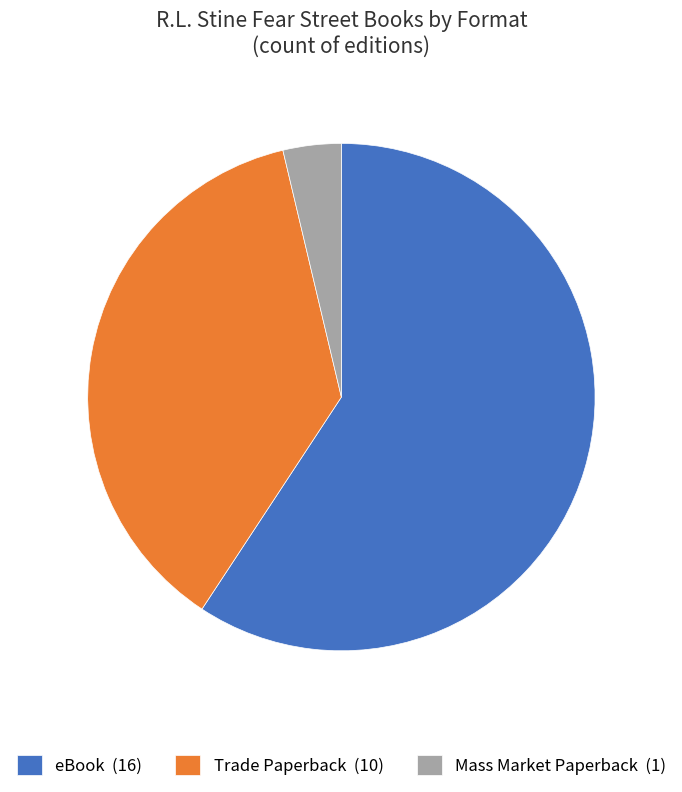

How many slices are in this pie chart?

3